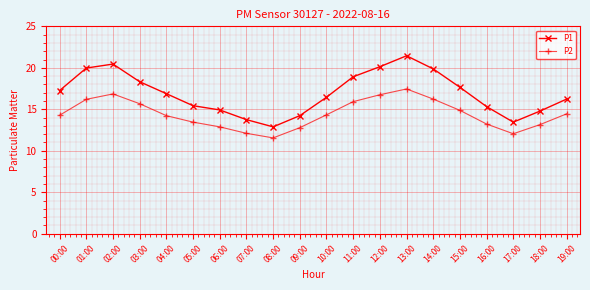

True or false: P1 has more than 2 points higher than both neighbors.

False